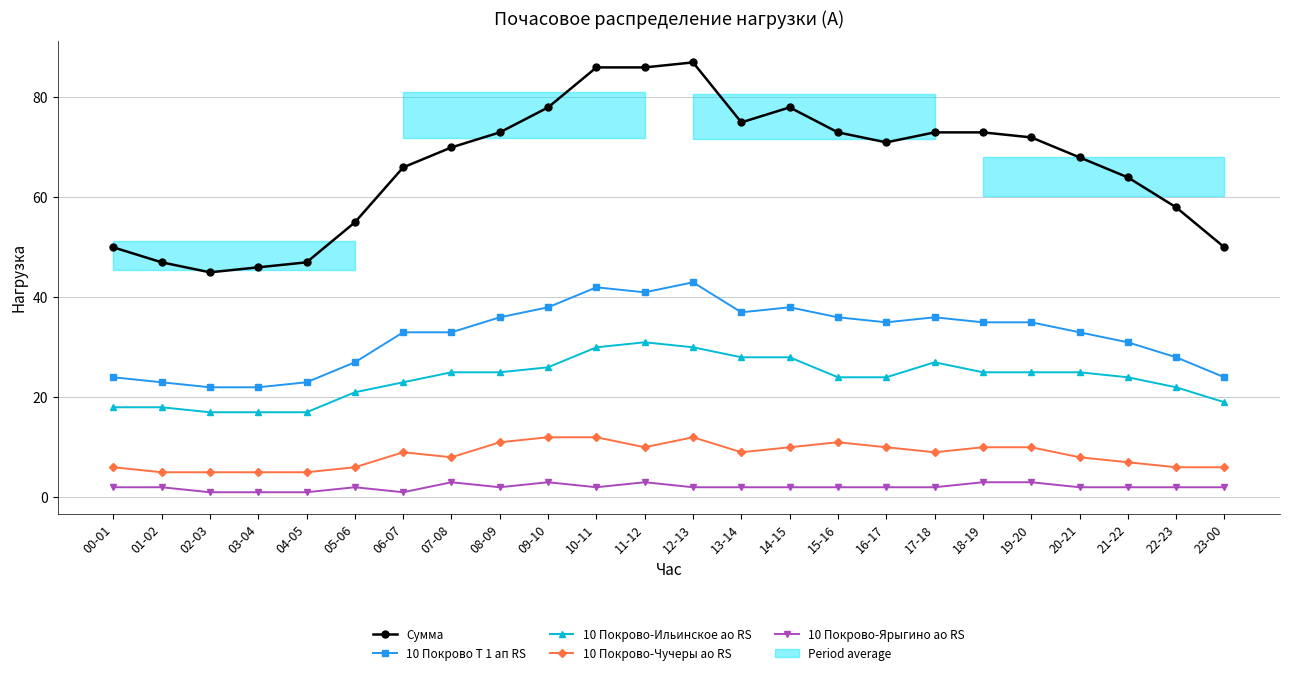

What is the value of the 10 Покрово-Ярыгино ао RS point at the 9th from the left?

2